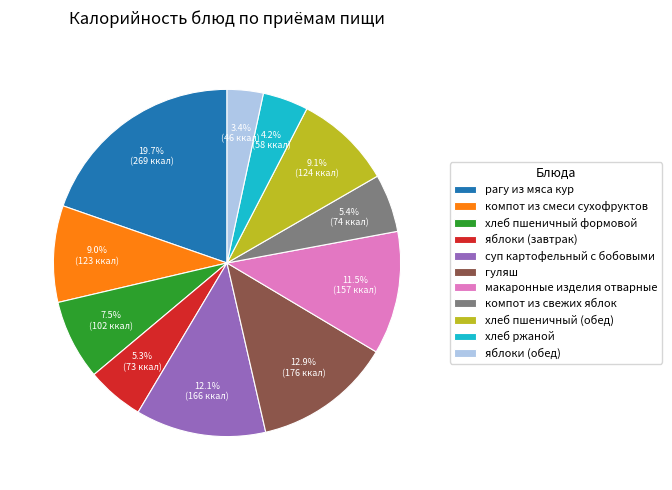

True or false: рагу из мяса кур accounts for 14% of the total.

False